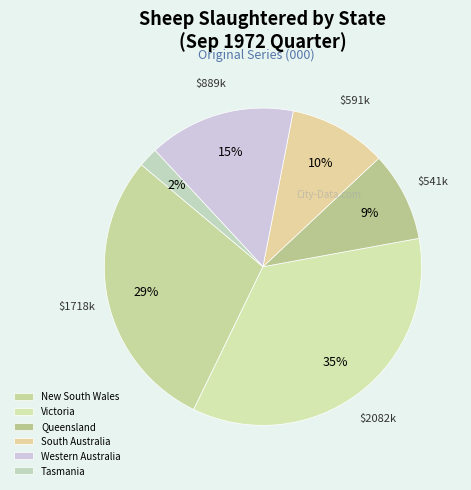

Count the number of slices in the pie.

6